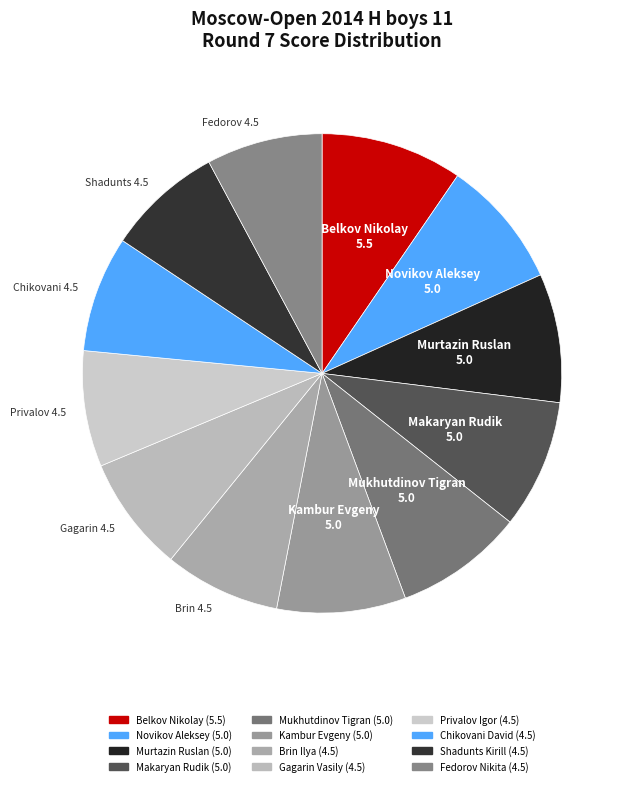

How many segments does this pie chart have?

12